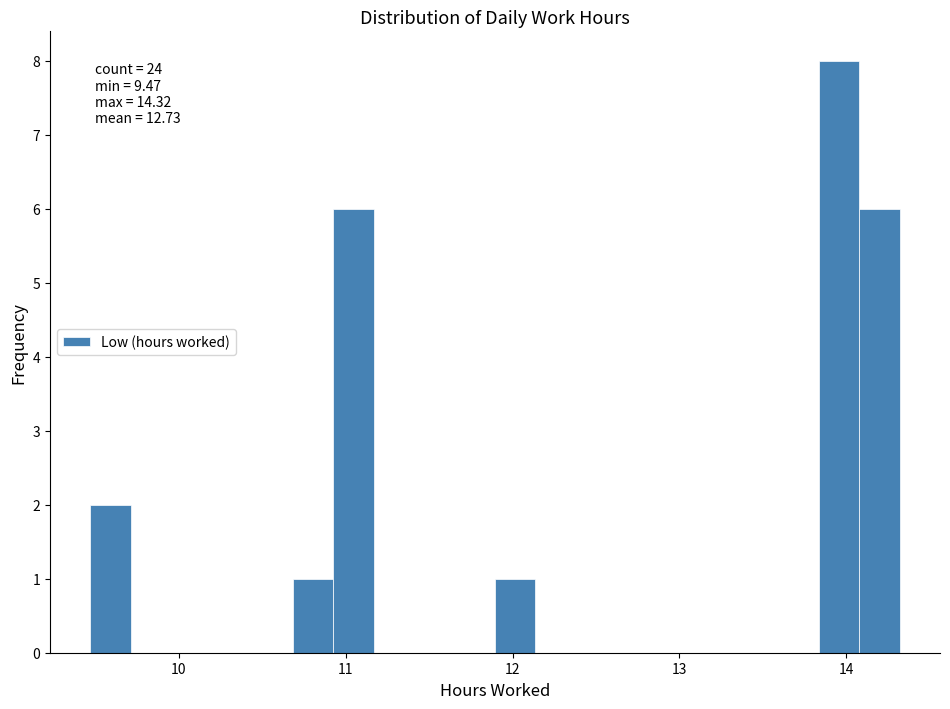

Read against the x-axis, roughly where is the centre of the tallest bar?

14.0